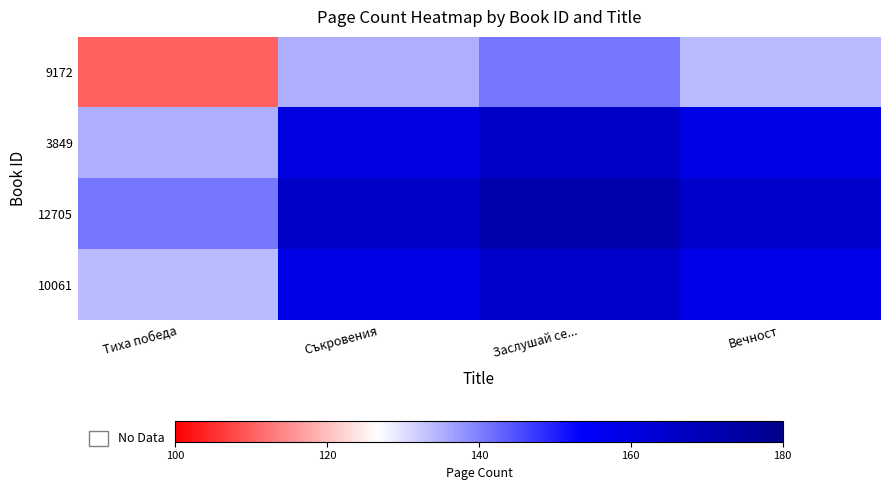

At which category does the chart reach its peak across all series?

Заслушай се...